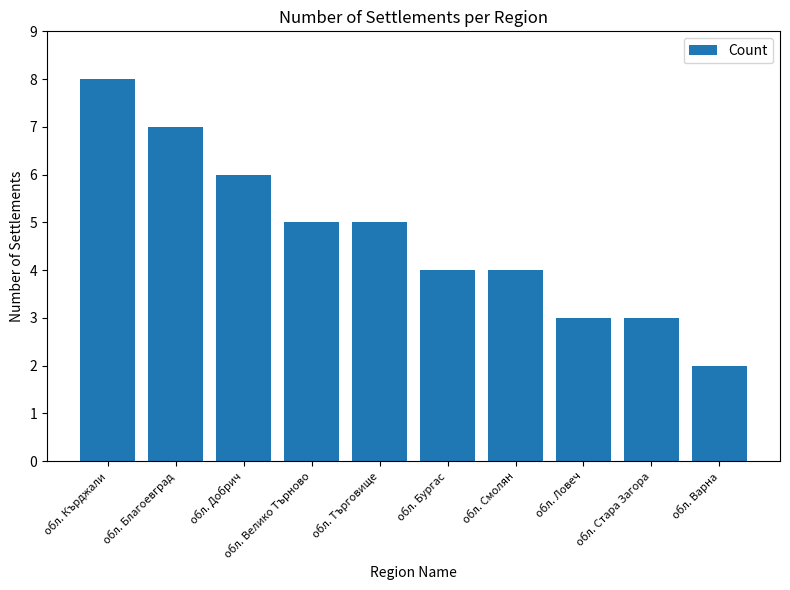

Which has a higher value, обл. Стара Загора or обл. Търговище?

обл. Търговище